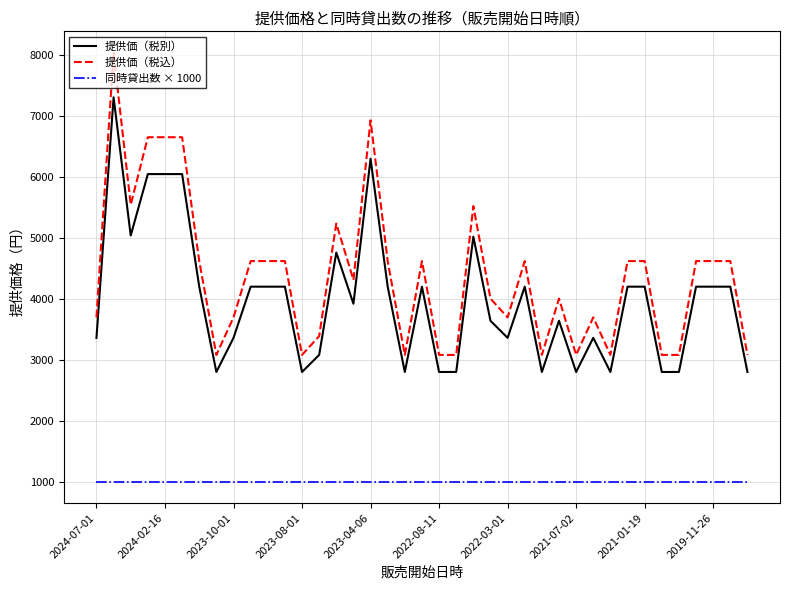

What is the greatest value displayed?

8039